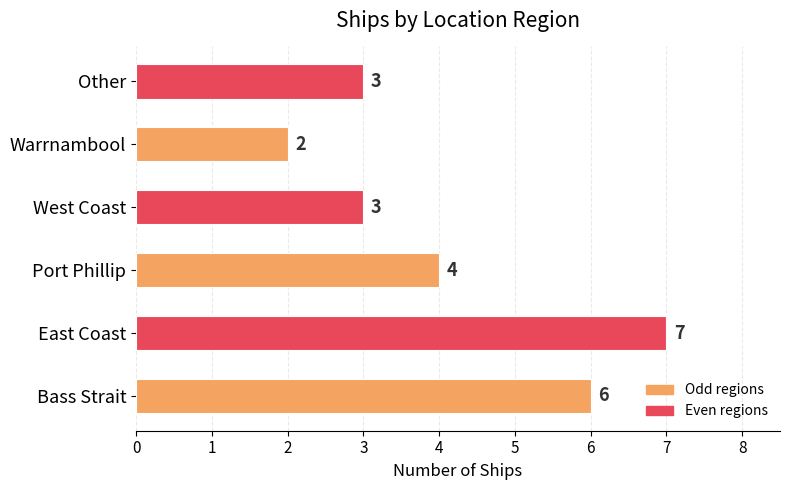

Are the bars horizontal?

Yes